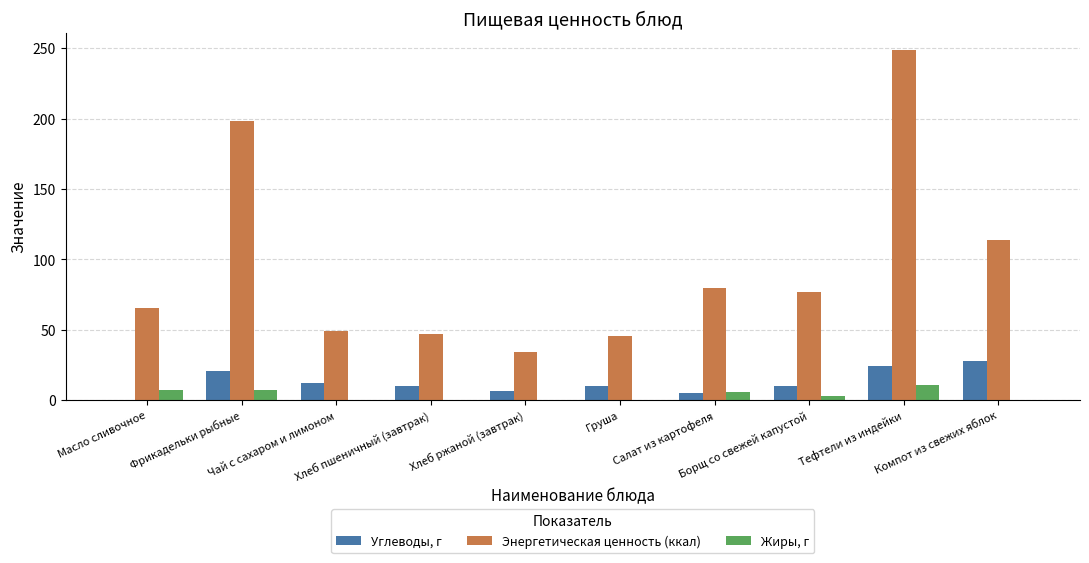

What is the maximum value for Энергетическая ценность (ккал)?

248.6